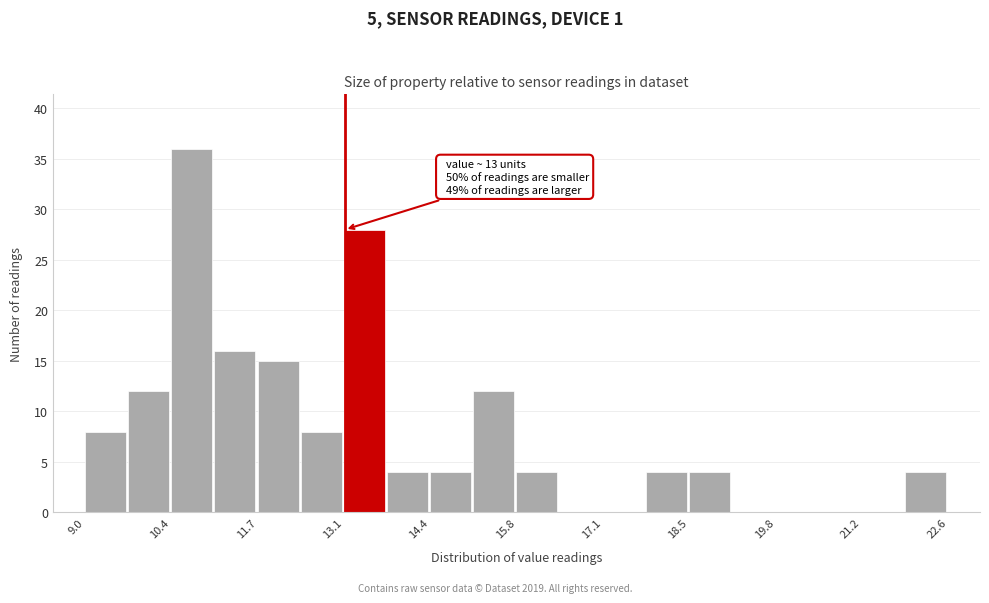

Read against the x-axis, roughly where is the centre of the tallest bar?

10.8